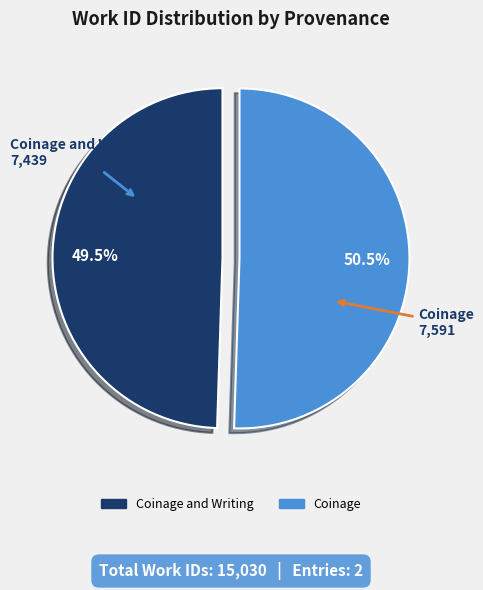

To the nearest percent, what is the combined percentage of Coinage and Writing and Coinage?

100%